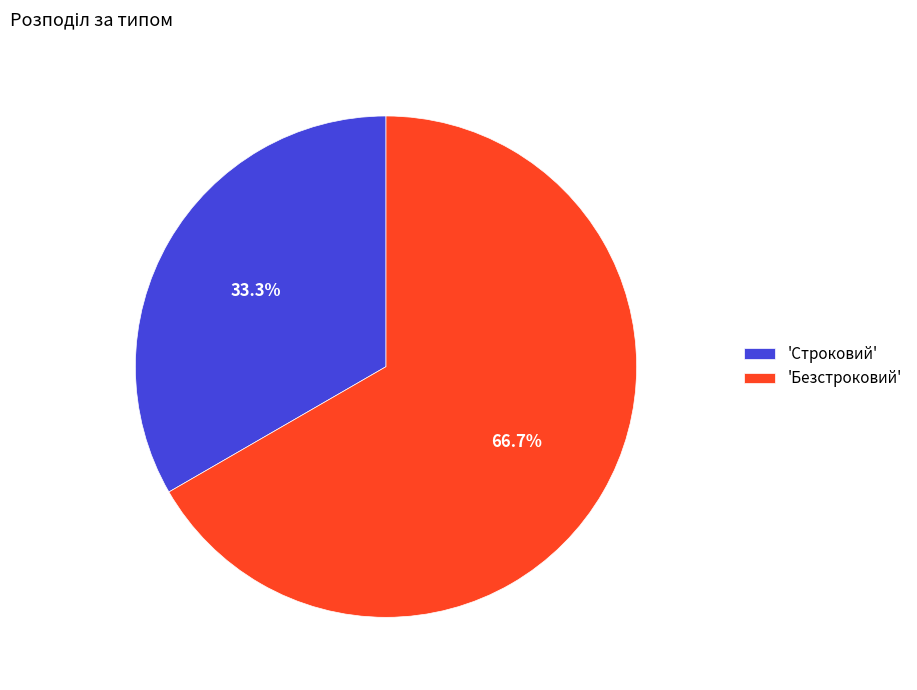

What is the smallest slice in the pie chart?

'Строковий'